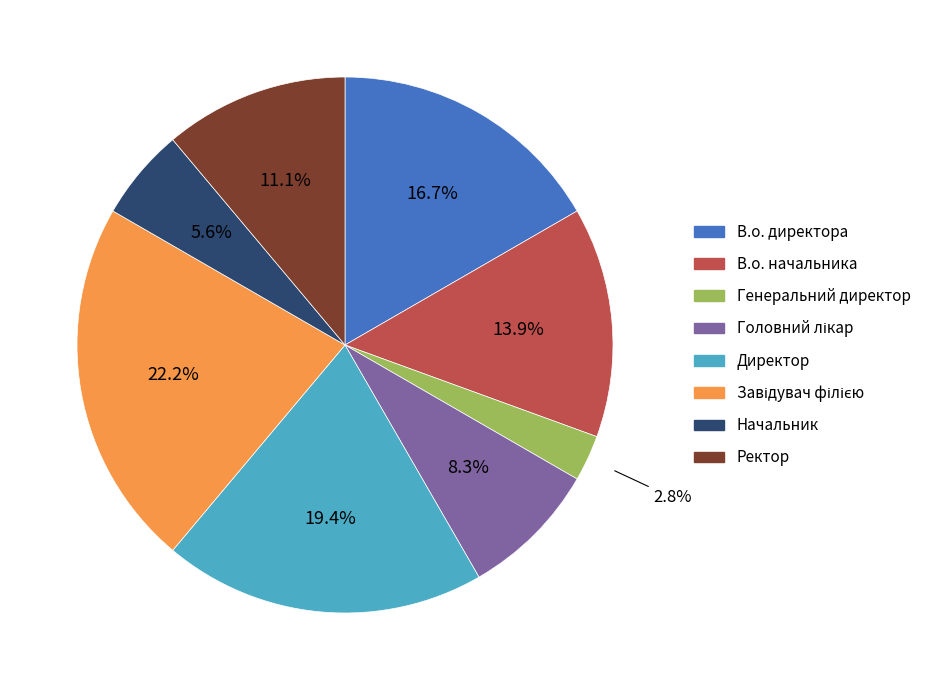

Do В.о. директора and Директор together represent more than half of the pie?

No